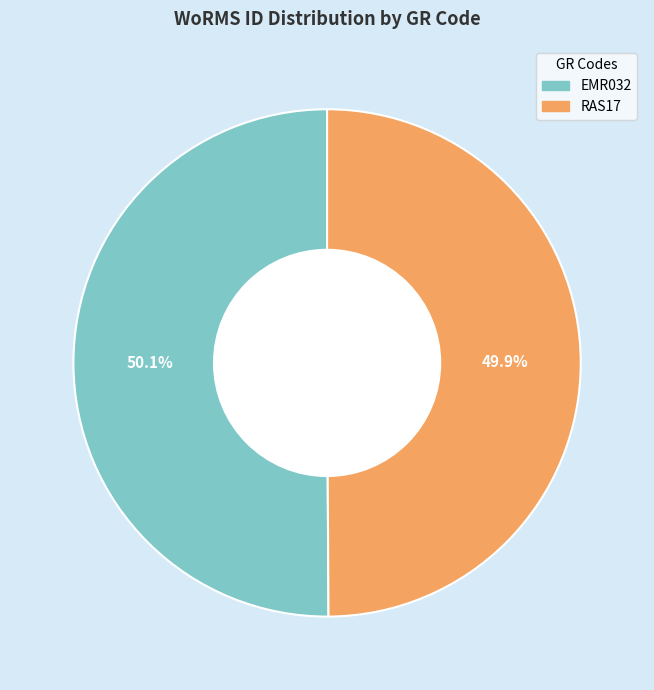

What is the ratio of the value at RAS17 to the value at EMR032?

1.0